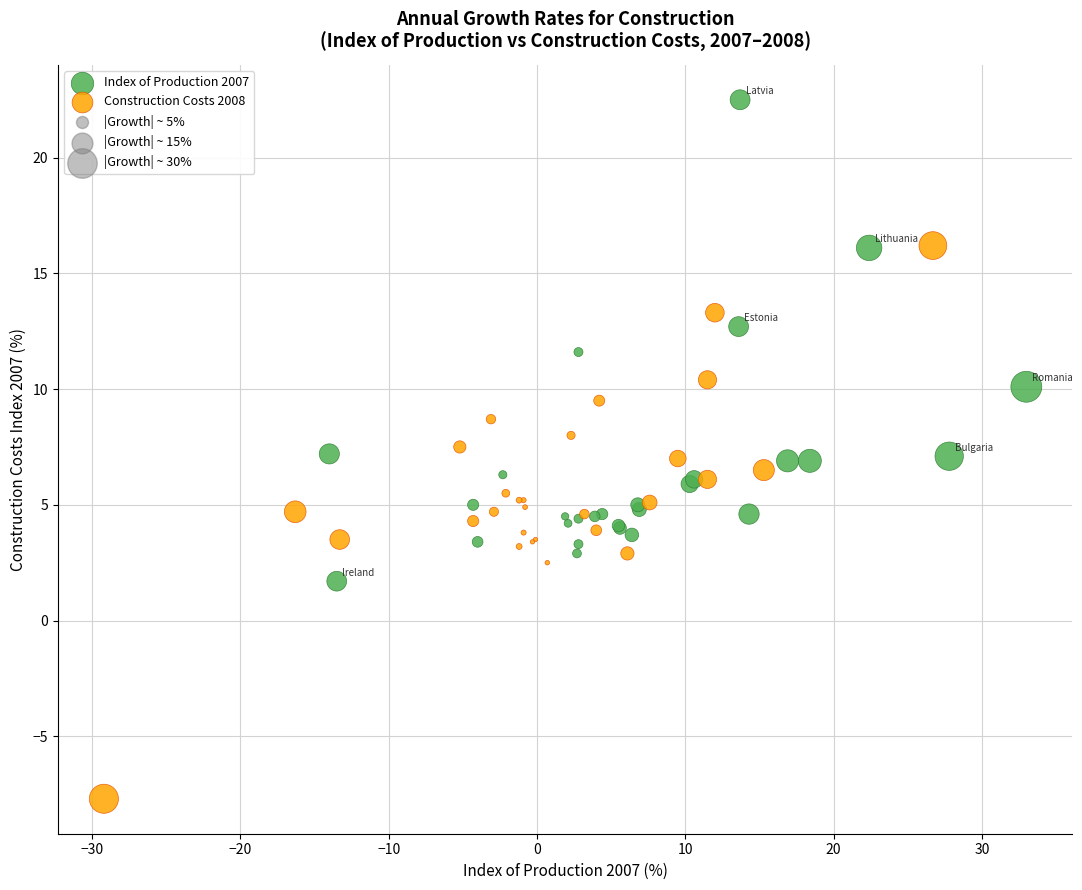

Which series contains the lowest Y value?

Construction Costs 2008